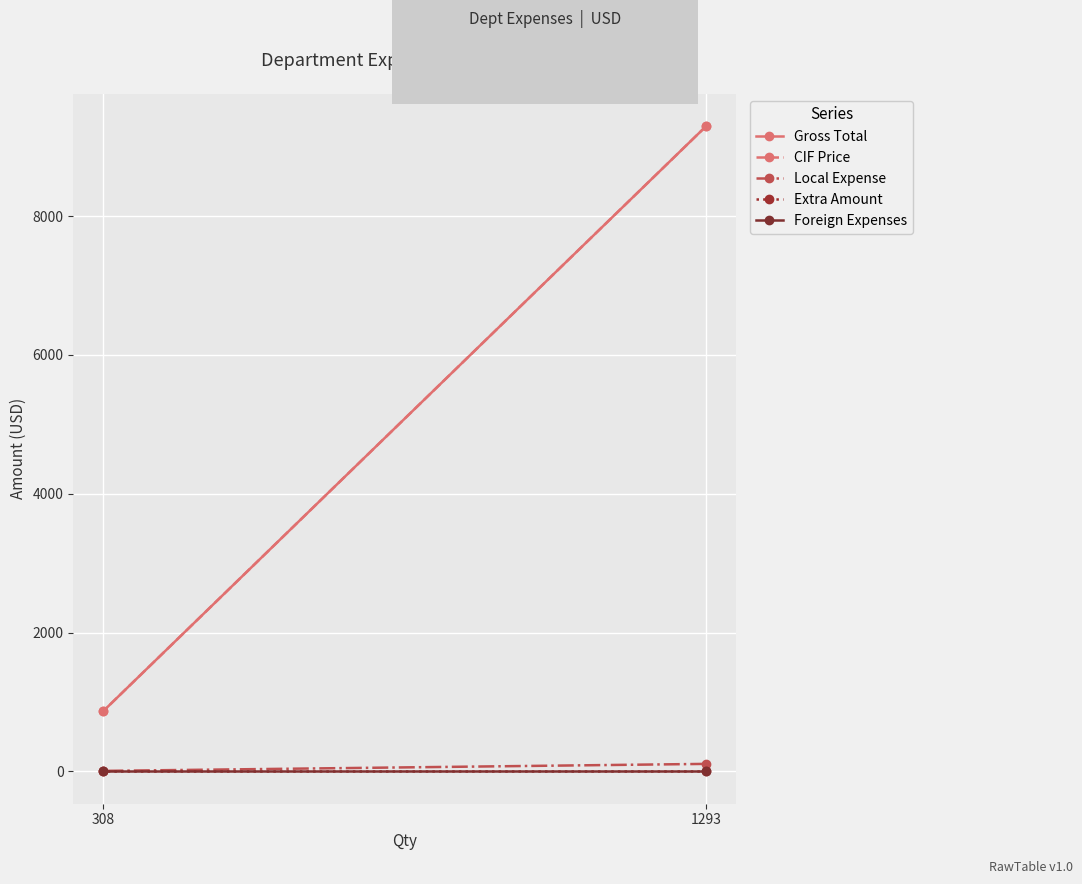

How many lines are shown in the chart?

5